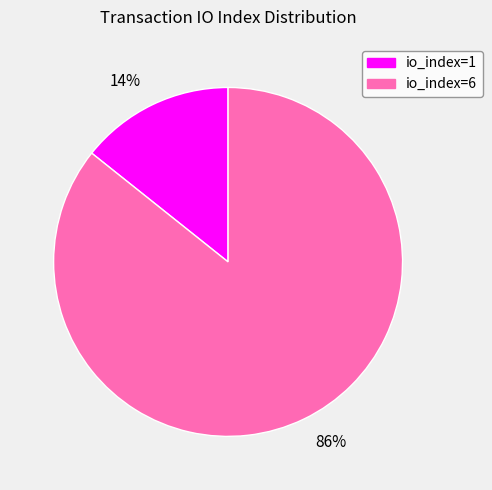

Which category accounts for the majority?

86%